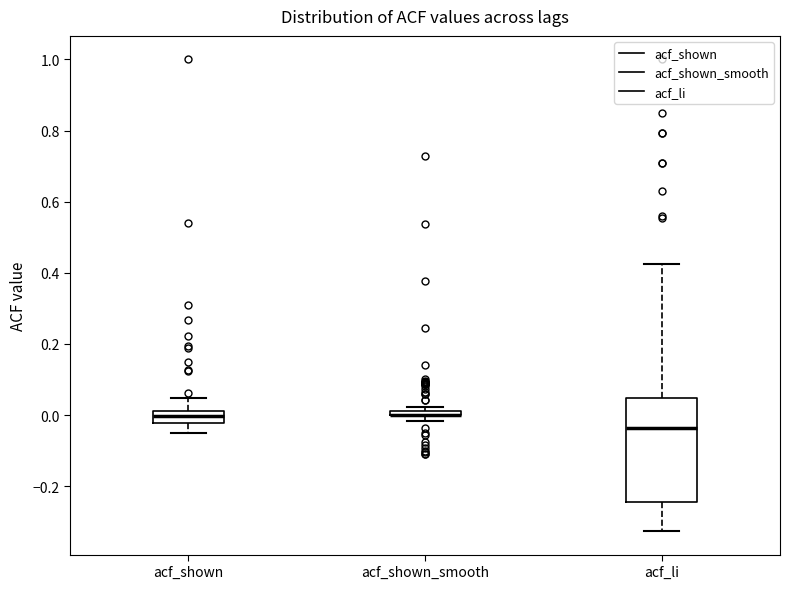

Where is the lower edge of the box for acf_shown on the y-axis? The values are not printed on the chart, so give them approximately, as read against the axis.

-0.02